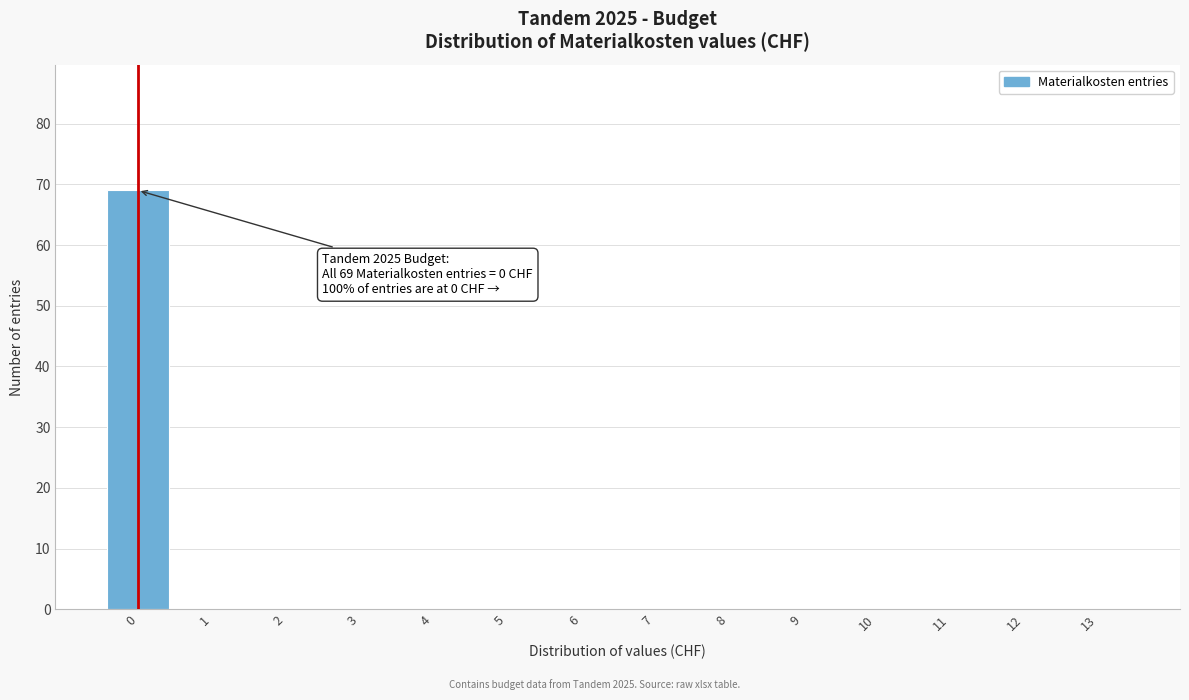

Which range on the x-axis has the tallest bar?

-0.5 to 0.5